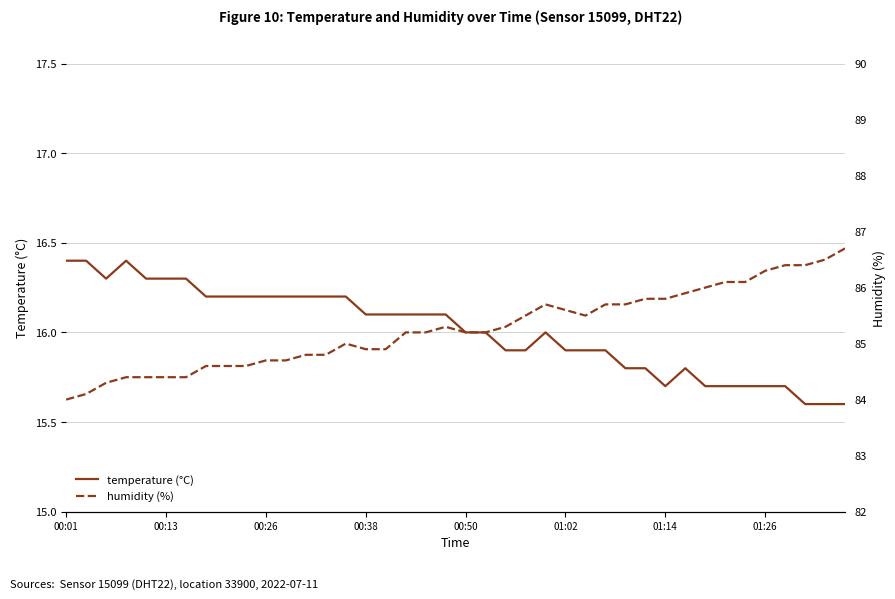

How many data points in temperature are above 16?

20